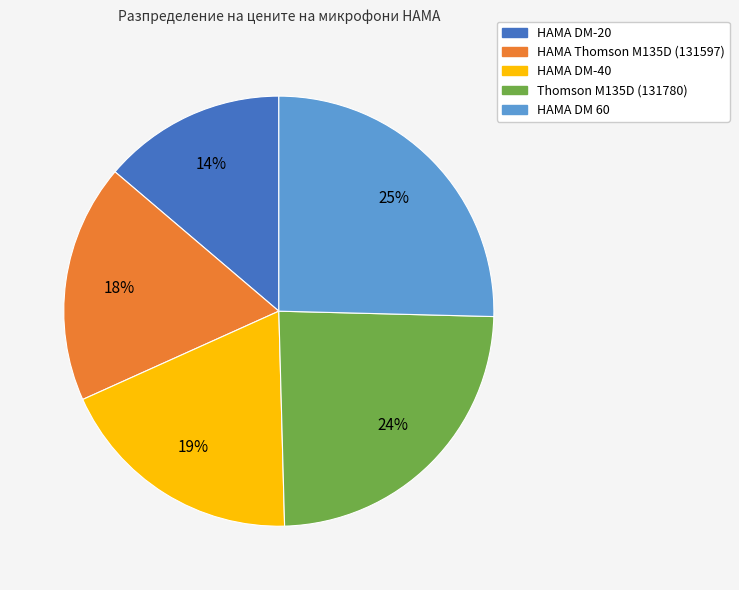

To the nearest percent, what is the average slice percentage?

20%